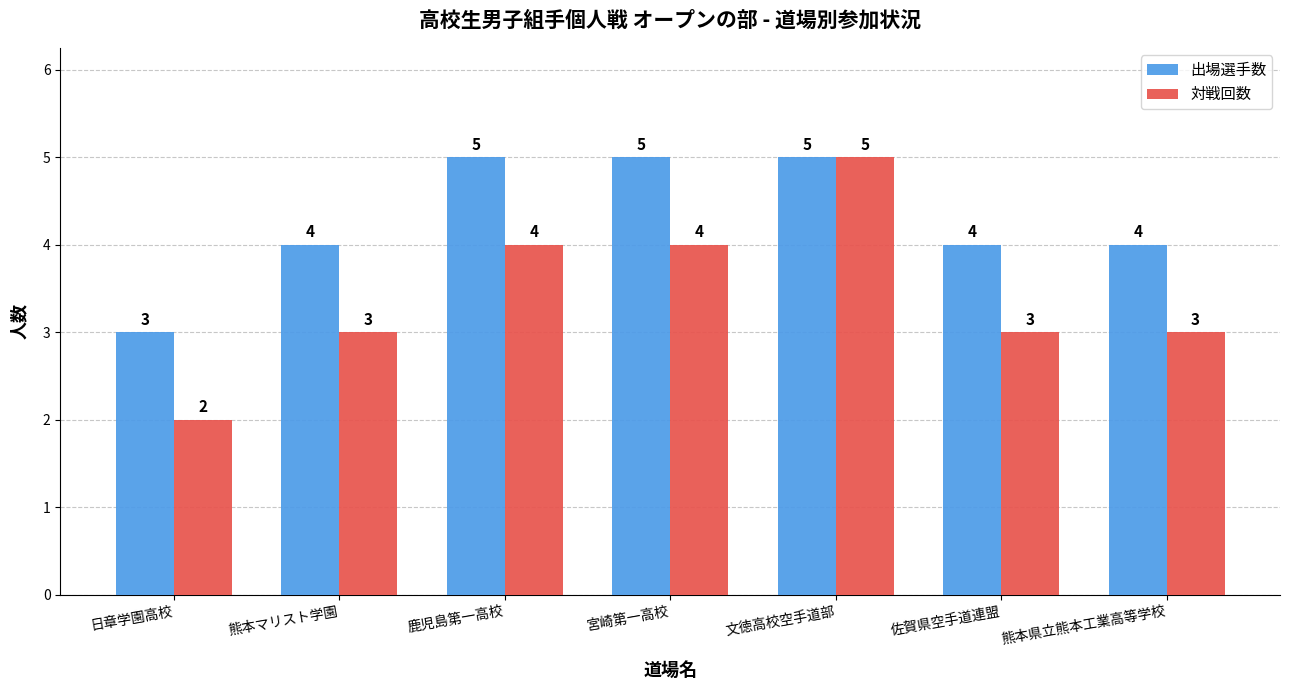

How many bars are there in total?

14